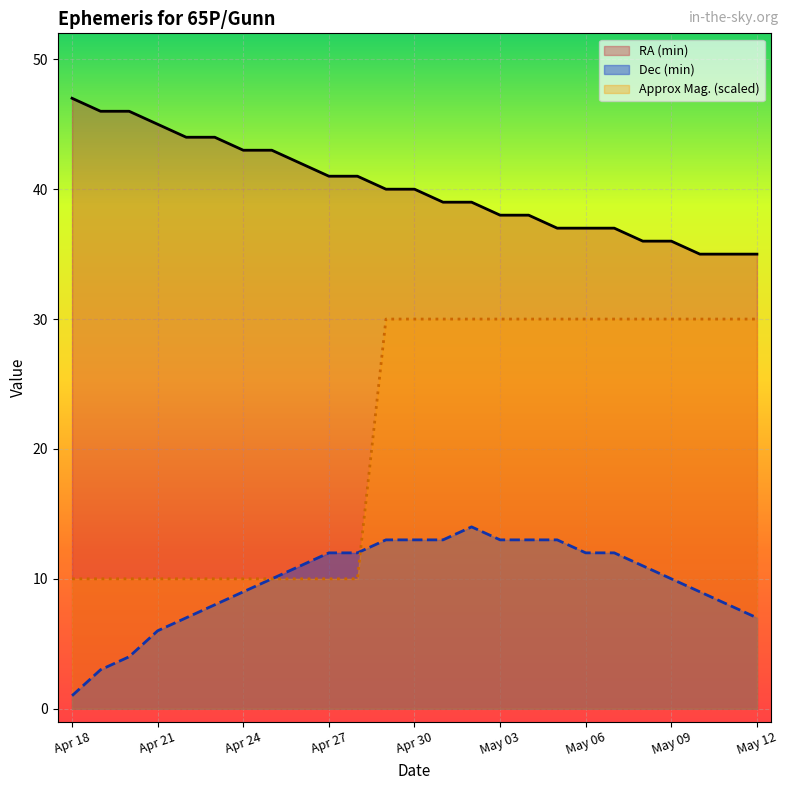

What is the value of the Dec (min) point at the 19th from the left?

12.0